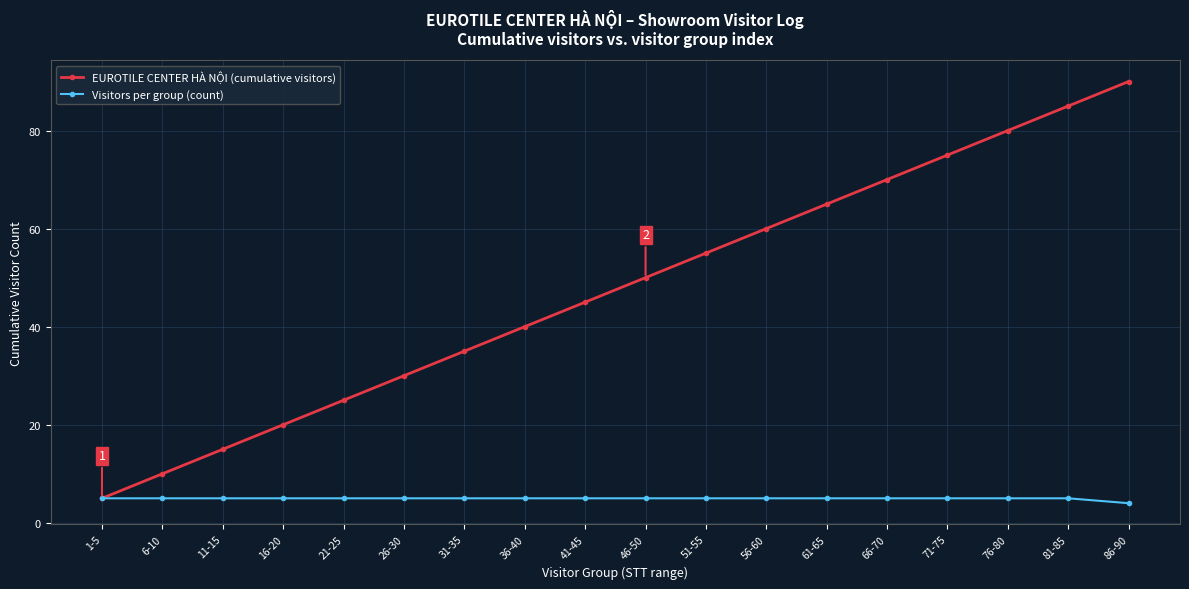

The value of Visitors per group (count) at 71-75 is 8. True or false?

False